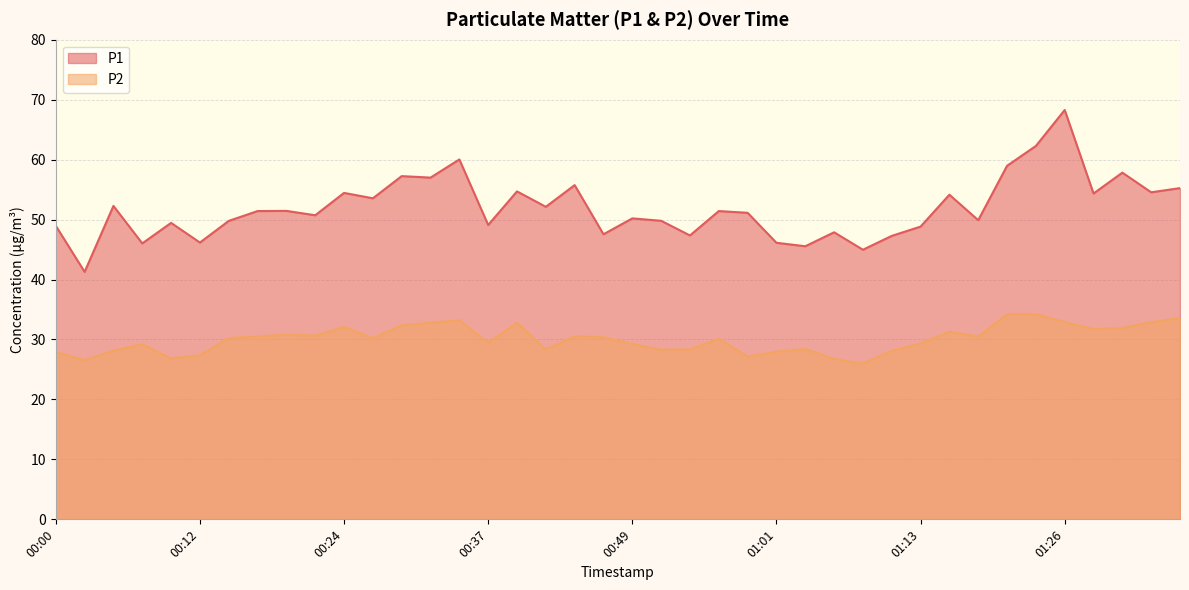

Which series changed the most between 00:02 and 00:17?

P1